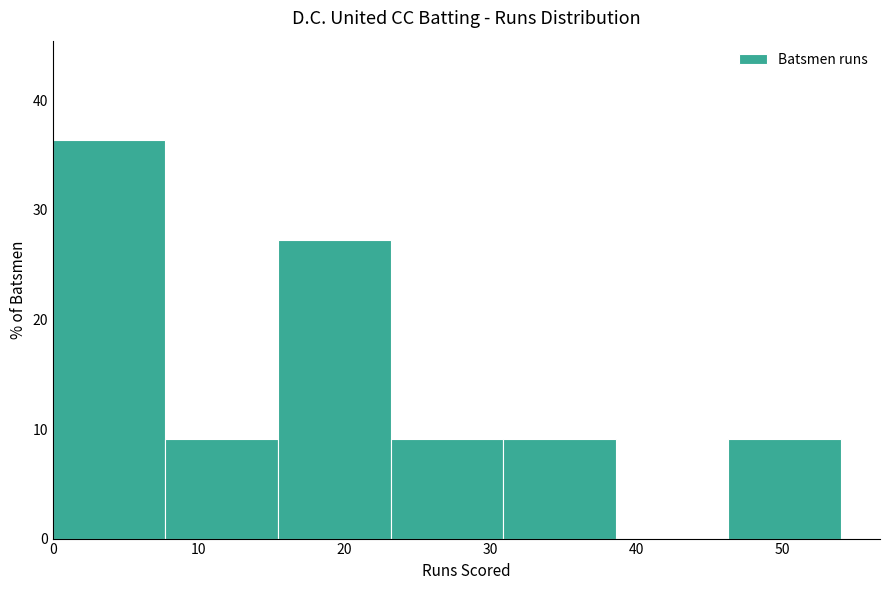

Over which range of the x-axis is the bar tallest?

0 to 8